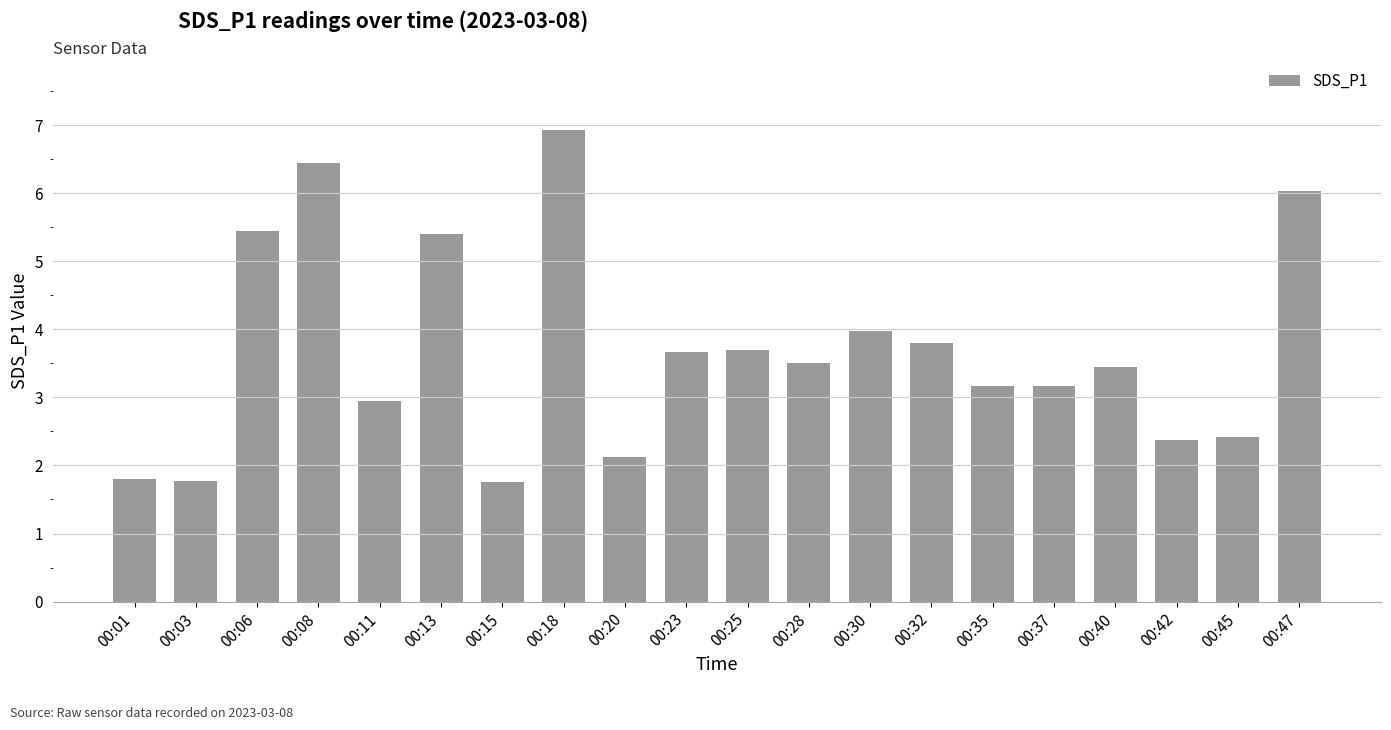

Between 00:06 and 00:40, which is larger?

00:06